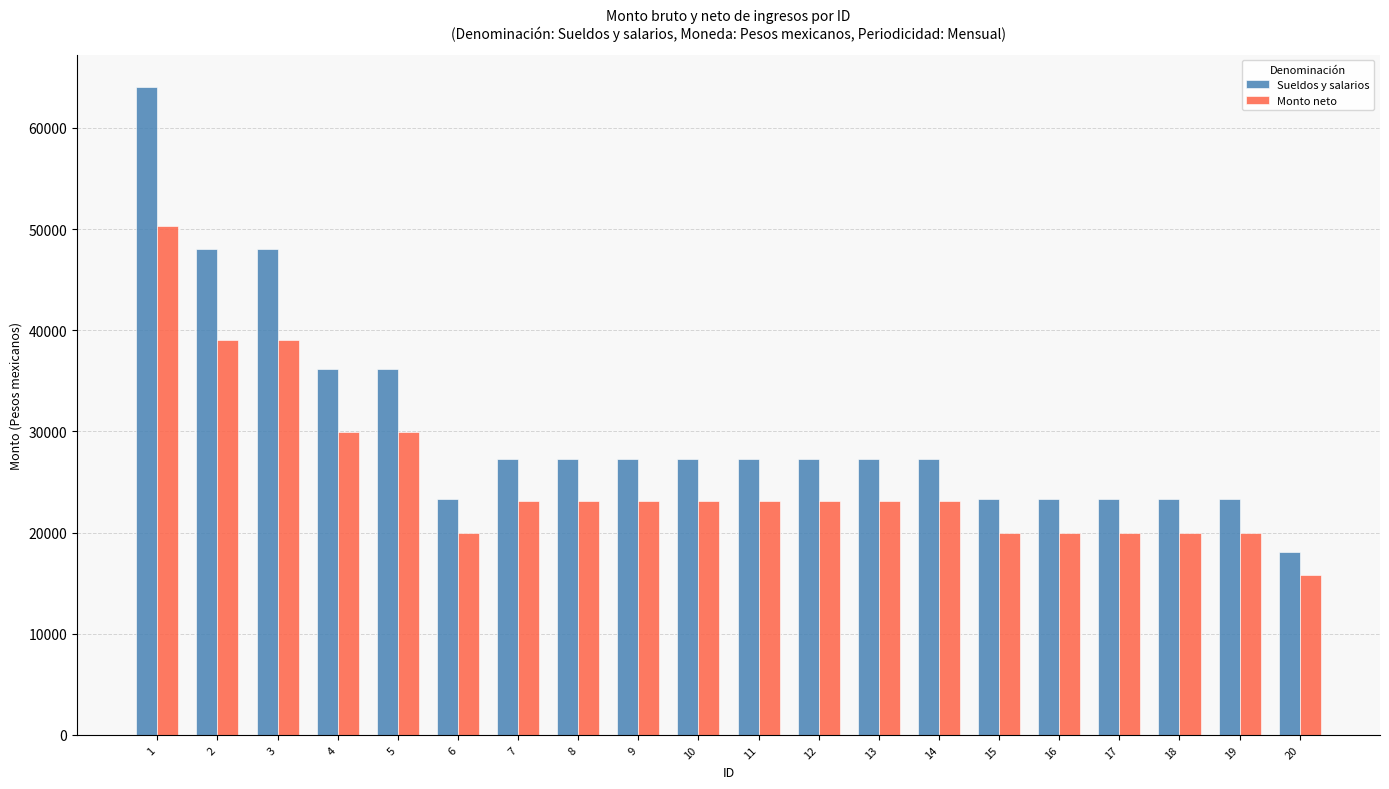

How many distinct data groups are displayed?

2